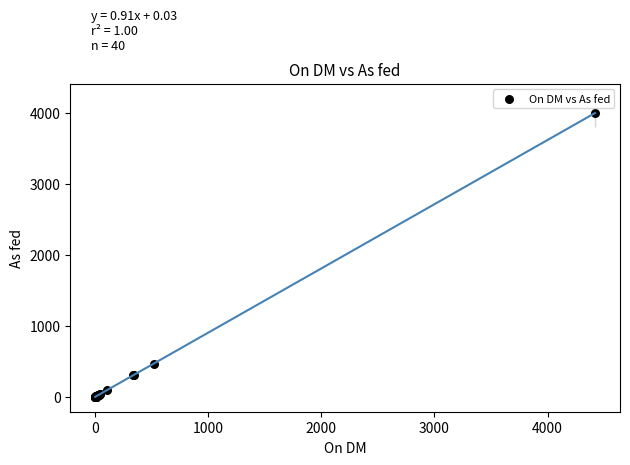

What Y value in the scatter plot is closest to 2000?

468.0